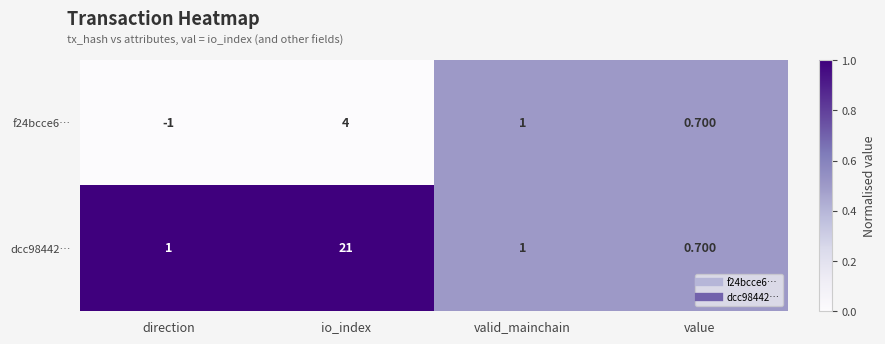

At which category does the chart reach its peak across all series?

io_index